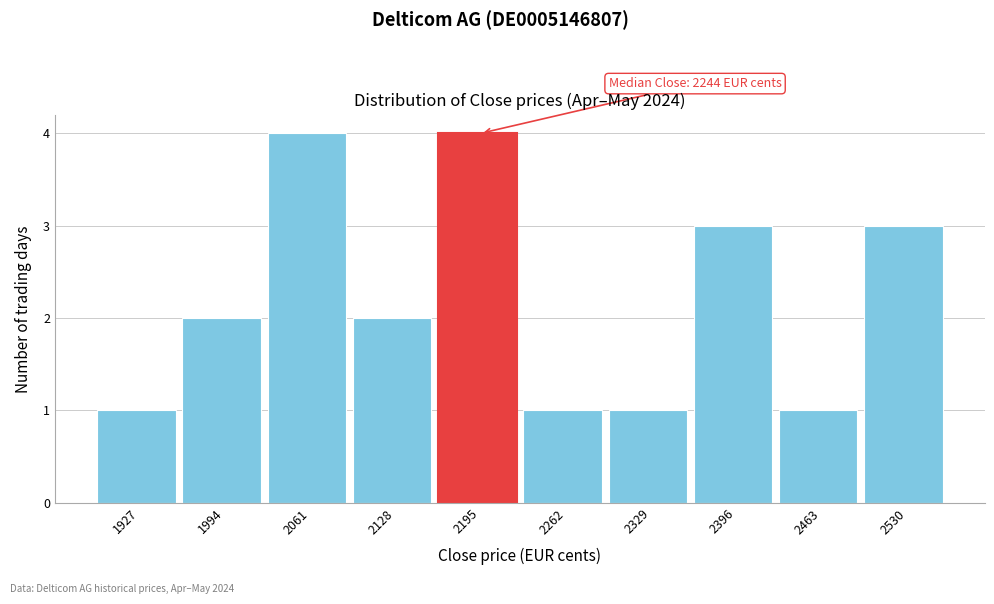

Reading left to right, list all the values displayed in this chart.

1	2	4	2	4	1	1	3	1	3